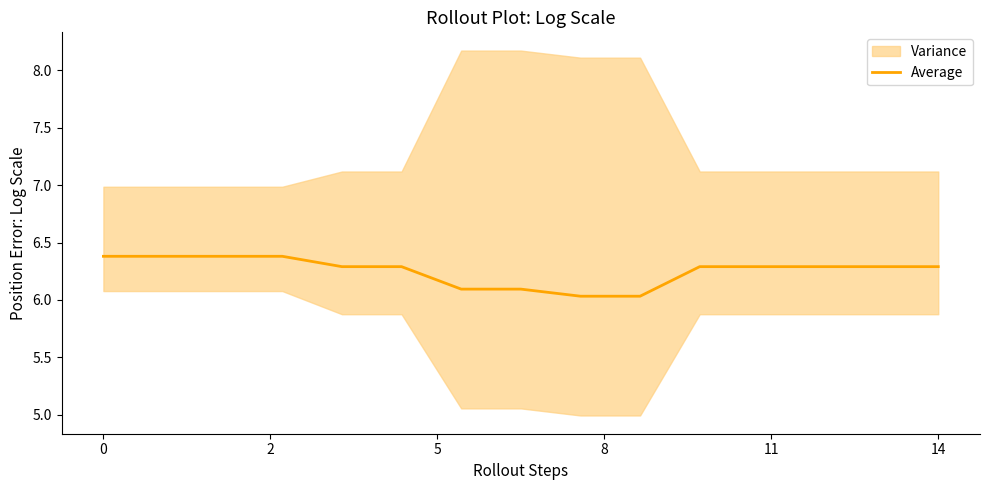

Reading right to left, transcribe all the data shown in this chart.

6.3	6.3	6.3	6.3	6.3	6.0	6.0	6.1	6.1	6.3	6.3	6.4	6.4	6.4	6.4